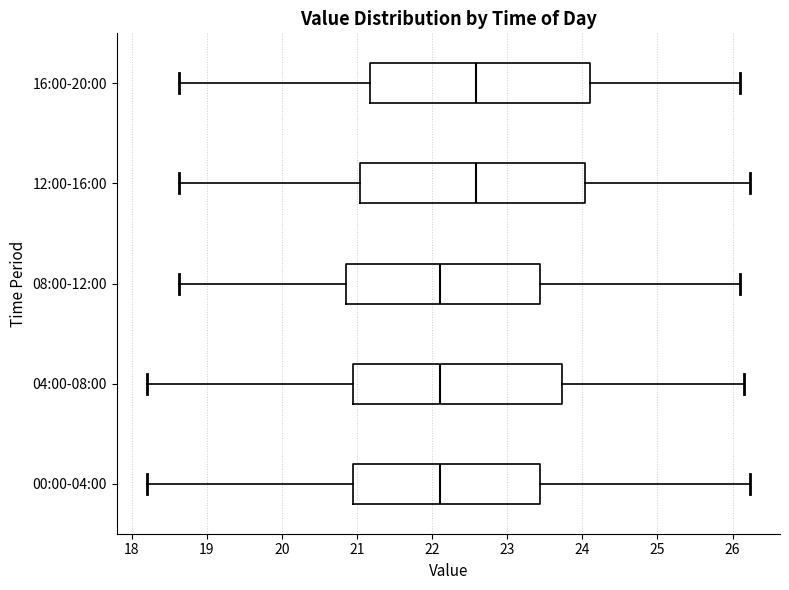

Reading bottom to top, transcribe this box plot: for each box, give where its median line is, the range the box spans, and where its two whiskers end, as read against the x-axis. The values are not printed on the chart, so give them approximately, as read against the axis.

00:00-04:00: median 22.1, box 21.0 to 23.4, whiskers 18.2 to 26.2
04:00-08:00: median 22.1, box 21.0 to 23.7, whiskers 18.2 to 26.2
08:00-12:00: median 22.1, box 20.8 to 23.4, whiskers 18.6 to 26.1
12:00-16:00: median 22.6, box 21.0 to 24.0, whiskers 18.6 to 26.2
16:00-20:00: median 22.6, box 21.2 to 24.1, whiskers 18.6 to 26.1